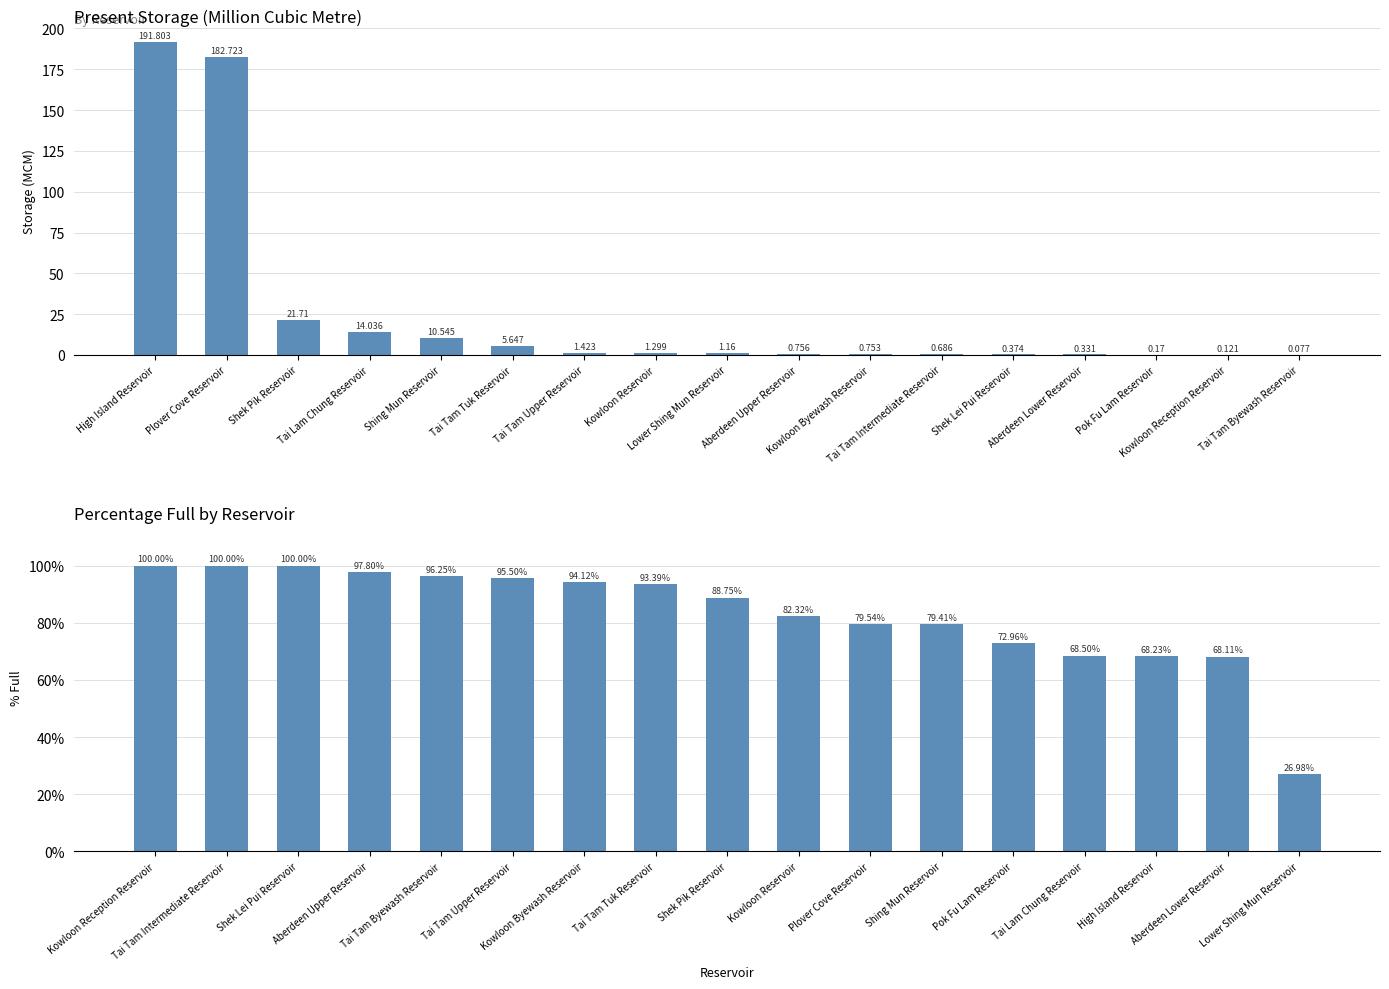

What is the label of the 8th bar from the right?

Aberdeen Upper Reservoir